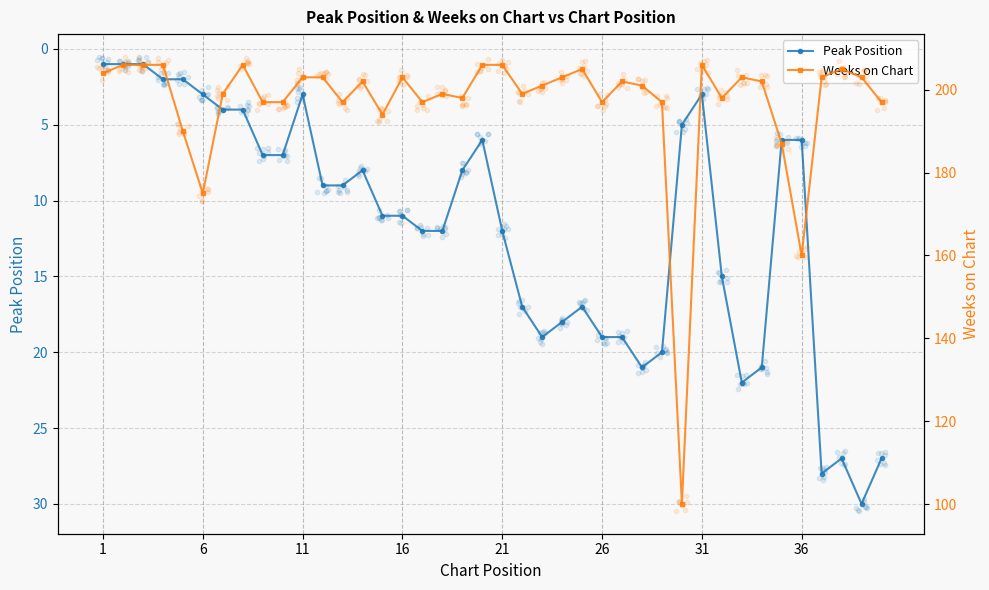

The Peak Position series shows 12 at 21. True or false?

True